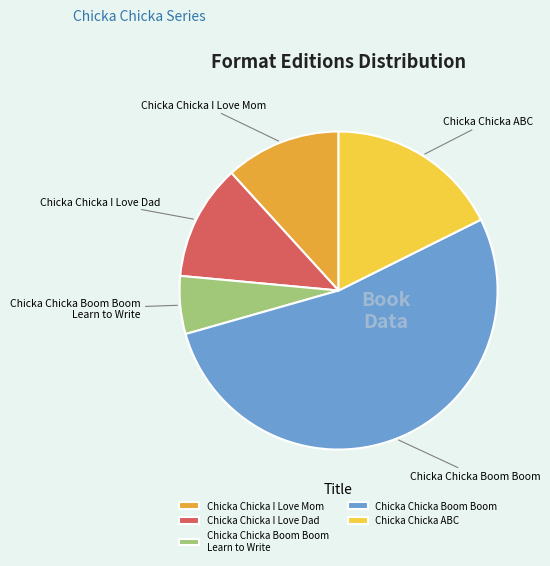

Is it true that Chicka Chicka I Love Mom is 20% of the pie?

False